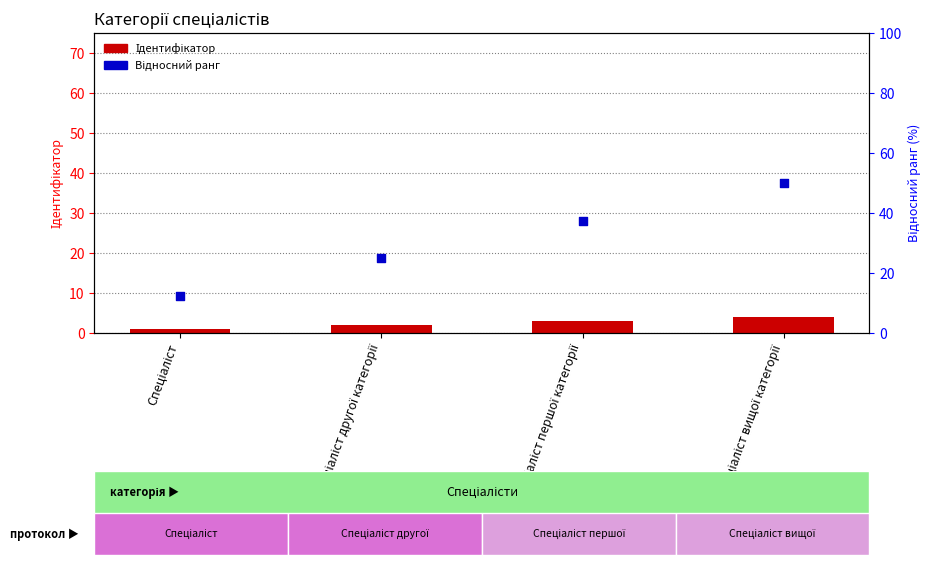

What is the total value across all series at Спеціаліст?

13.5